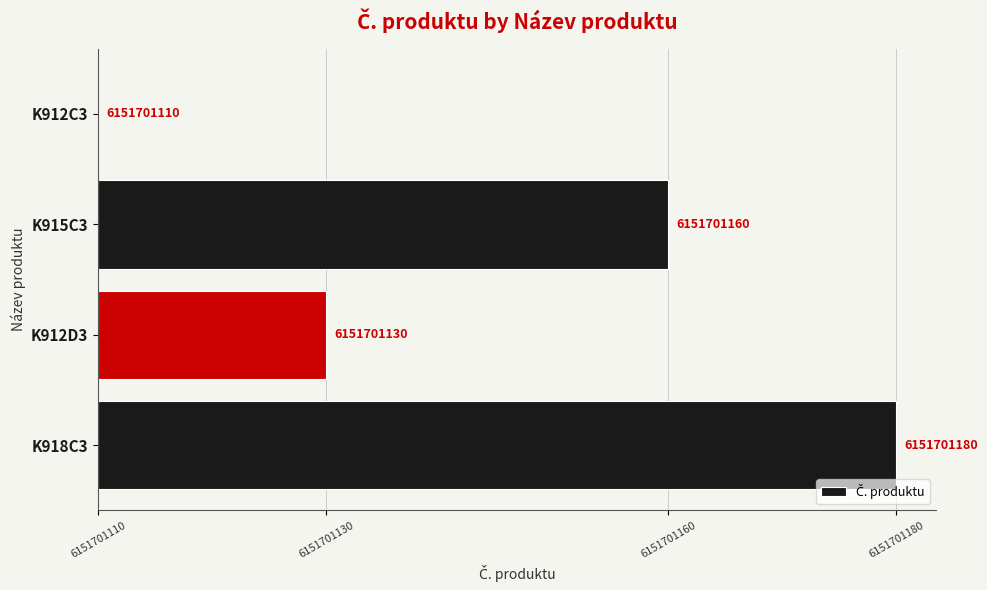

List the labels in order of value, largest first.

K918C3, K915C3, K912D3, K912C3